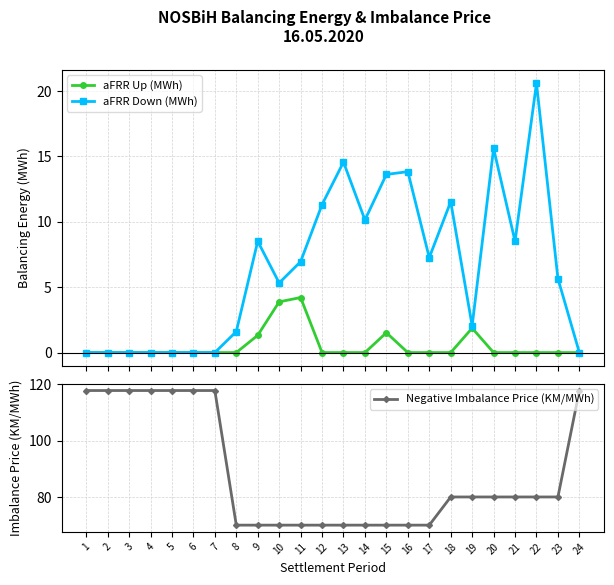

List the series in order of their peak value, lowest first.

aFRR Up (MWh), aFRR Down (MWh), Negative Imbalance Price (KM/MWh)